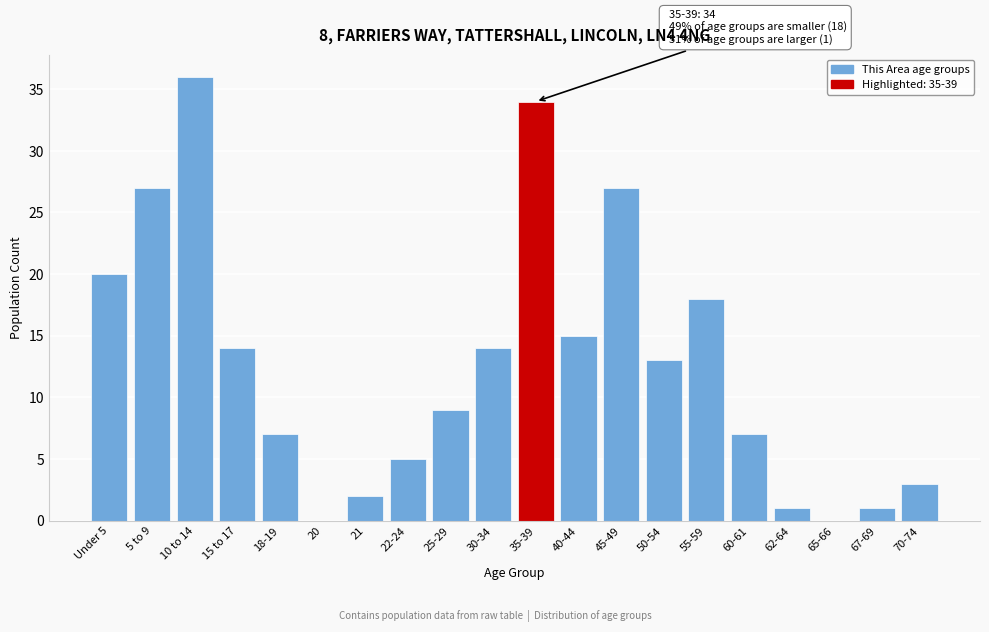

Reading left to right, extract all data points from this chart.

Under 5=20	5 to 9=27	10 to 14=36	15 to 17=14	18-19=7	20=0	21=2	22-24=5	25-29=9	30-34=14	35-39=34	40-44=15	45-49=27	50-54=13	55-59=18	60-61=7	62-64=1	65-66=0	67-69=1	70-74=3